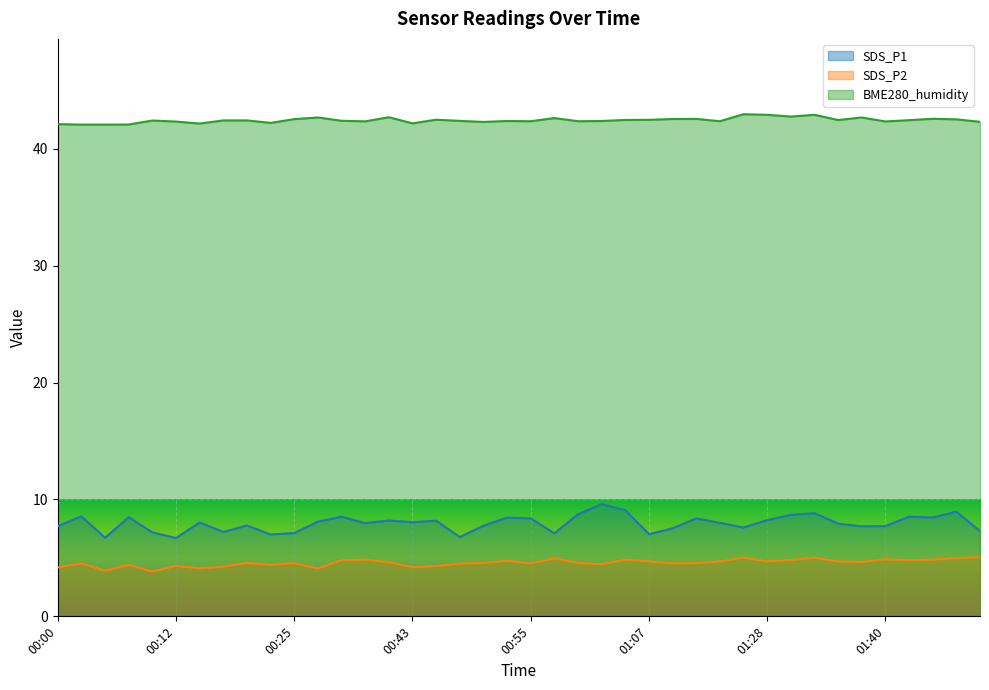

Reading left to right, transcribe all the data shown in this chart.

SDS_P1: 7.7	8.6	6.7	8.5	7.2	6.7	8.0	7.2	7.8	7.0	7.1	8.1	8.5	8.0	8.2	8.1	8.2	6.8	7.8	8.4	8.4	7.1	8.7	9.6	9.1	7.0	7.5	8.4	8.0	7.6	8.2	8.7	8.8	7.9	7.7	7.7	8.5	8.4	8.9	7.3
SDS_P2: 4.2	4.5	3.9	4.4	3.8	4.3	4.1	4.2	4.6	4.4	4.5	4.1	4.8	4.8	4.6	4.2	4.3	4.5	4.6	4.8	4.5	5.0	4.6	4.5	4.8	4.7	4.5	4.5	4.7	5.0	4.7	4.8	5.0	4.7	4.7	4.9	4.8	4.8	5.0	5.1
BME280_humidity: 42.1	42.1	42.1	42.1	42.4	42.3	42.1	42.4	42.4	42.2	42.5	42.7	42.4	42.3	42.7	42.2	42.5	42.4	42.3	42.4	42.4	42.6	42.4	42.4	42.5	42.5	42.5	42.5	42.4	43.0	42.9	42.8	42.9	42.5	42.7	42.3	42.4	42.6	42.5	42.3